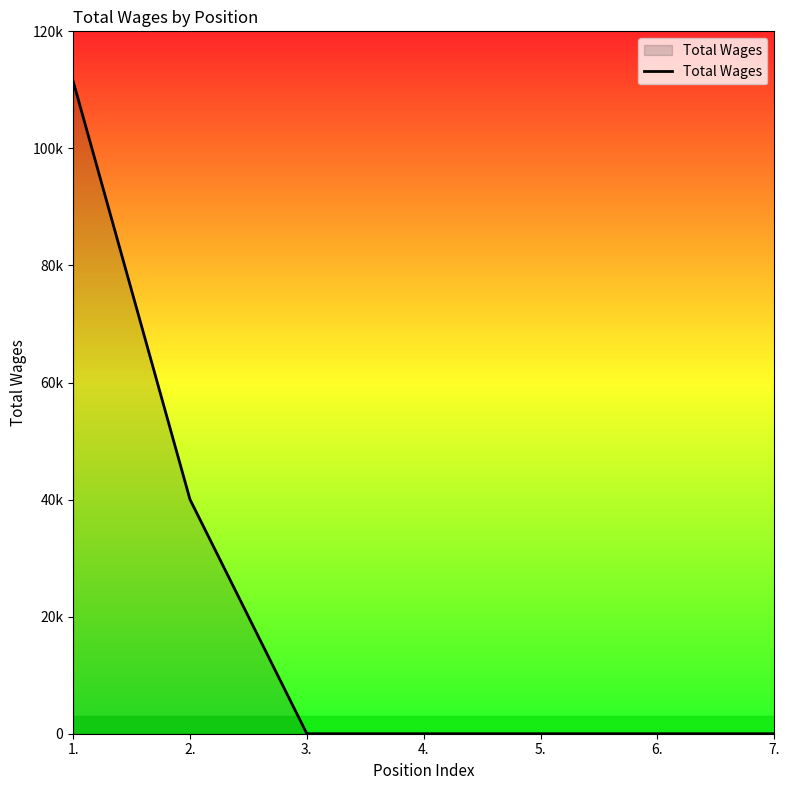

At which label is the value closest to 55734?

2.